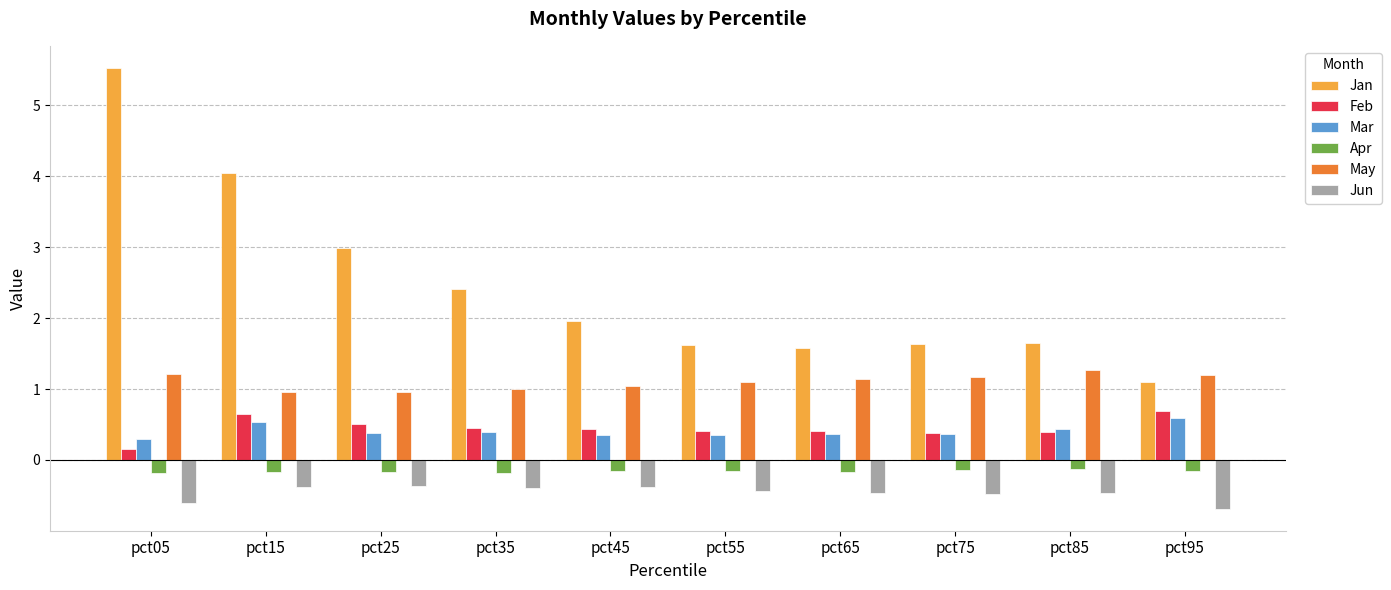

The Feb series shows 0.7 at pct35. True or false?

False